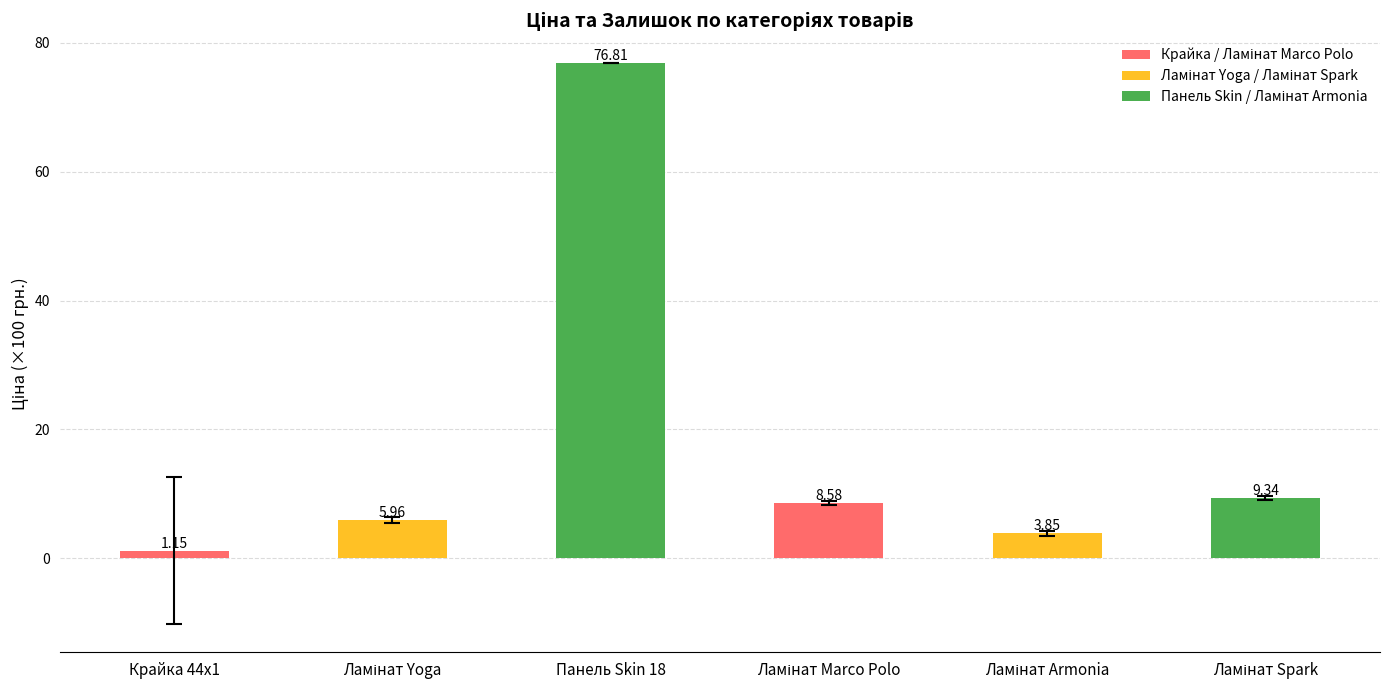

How many series are shown in this chart?

1